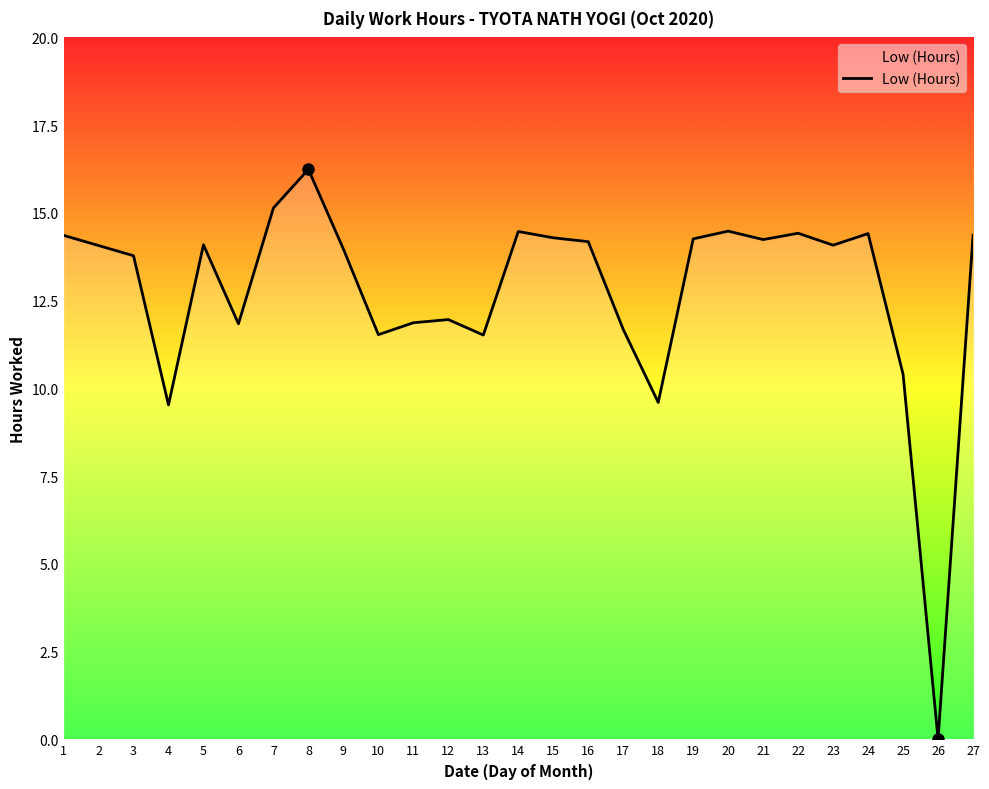

What is the change in value from 13 to 15?

+2.8